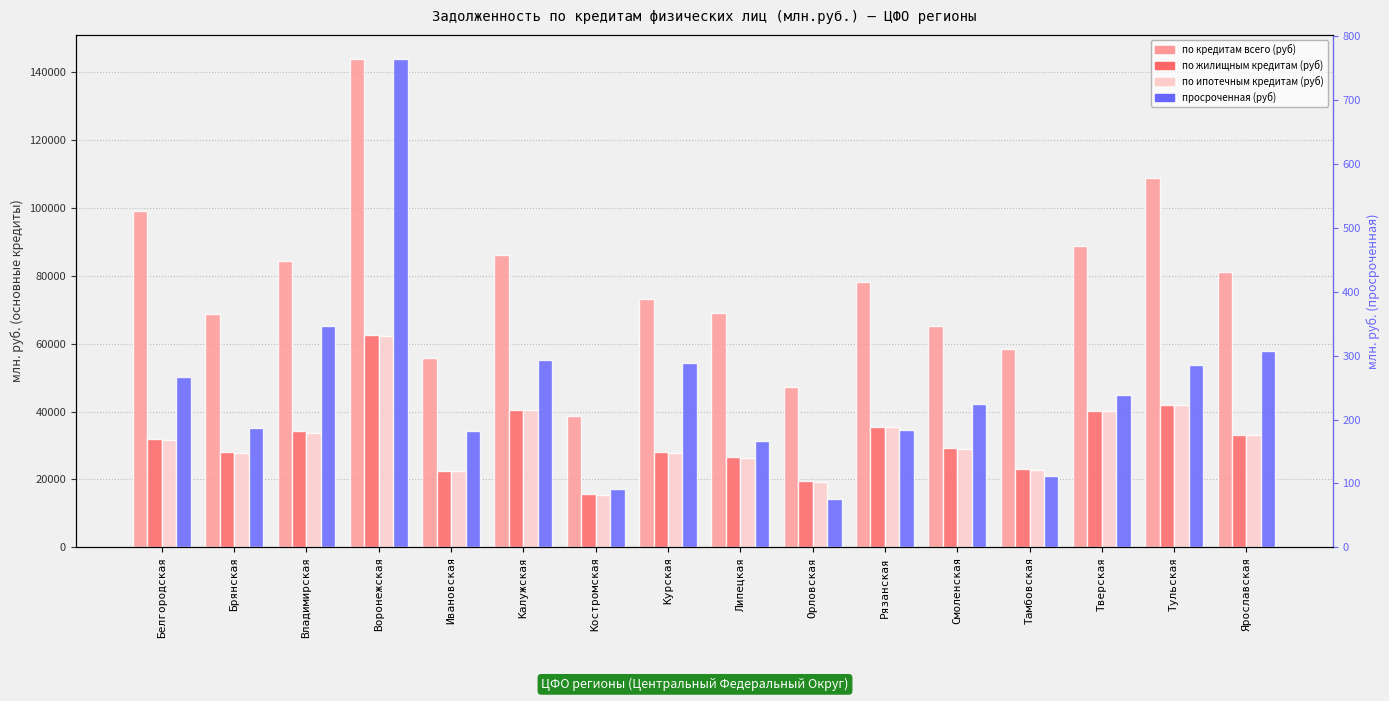

What is the spread (max minus min) of values at Брянская?

68574